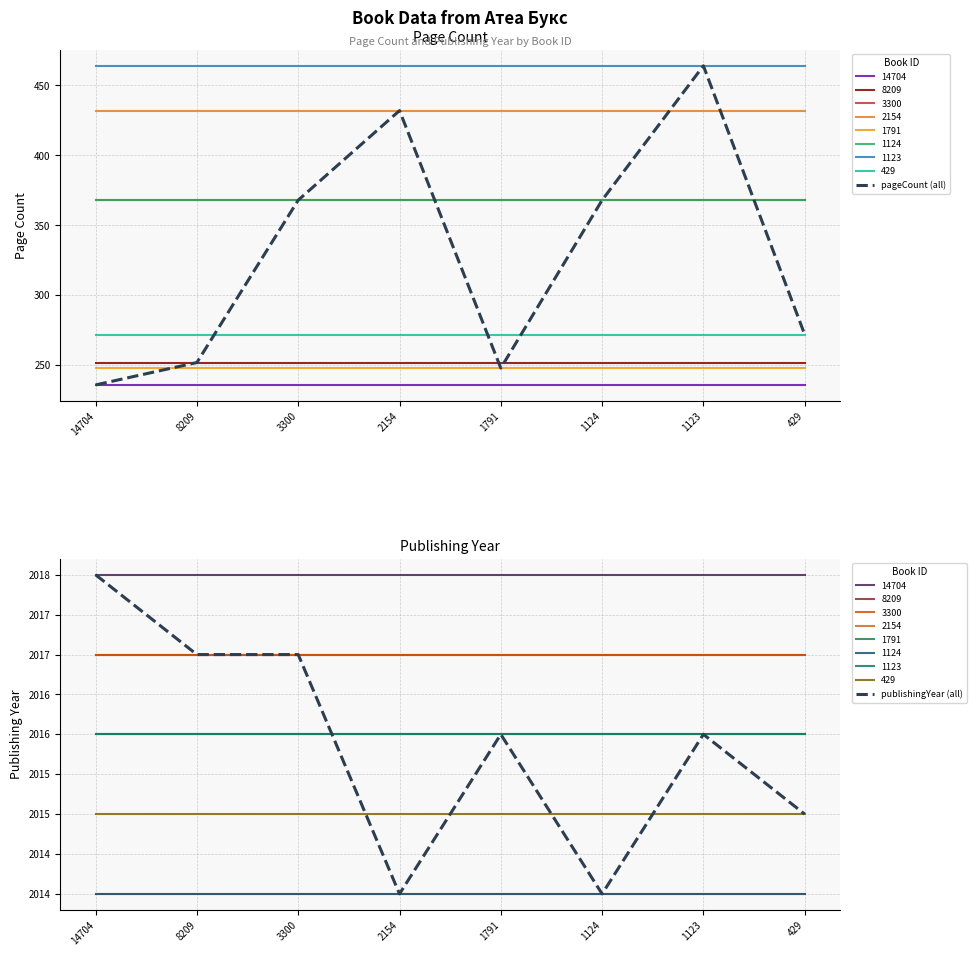

How many series are shown in this chart?

2